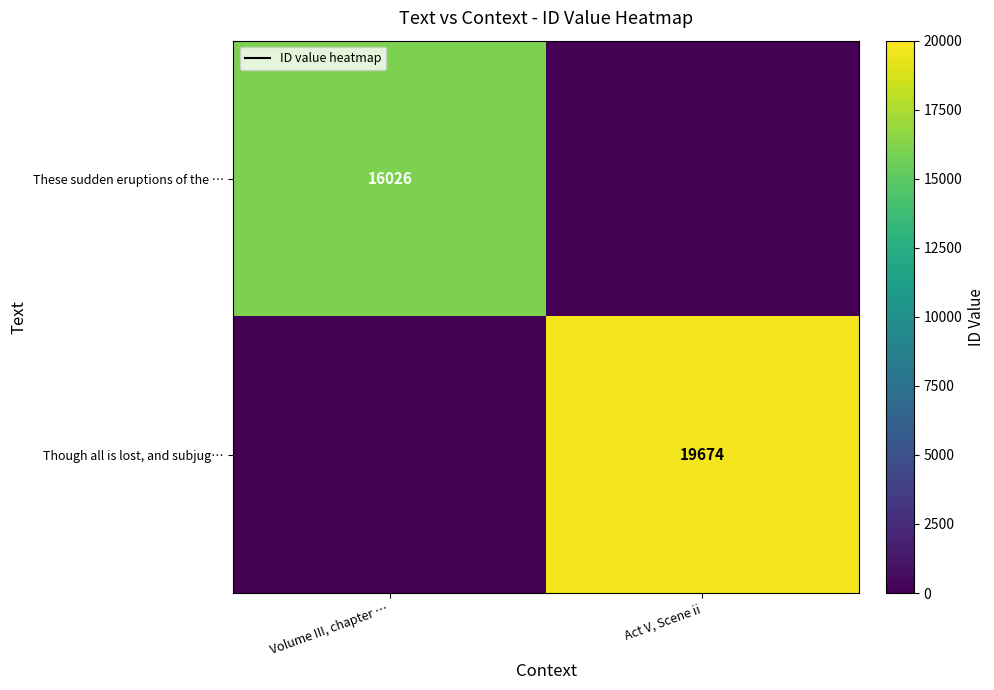

Is it true that Though all is lost, and subjug… equals 4060 at Act V, Scene ii?

False